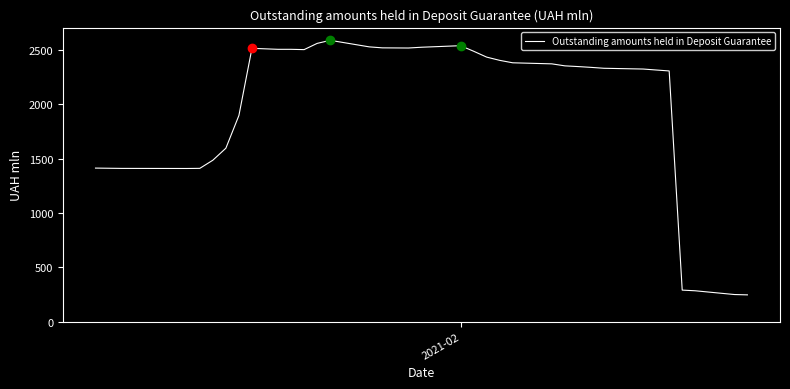

What is the difference between the maximum and minimum values?

2344.9